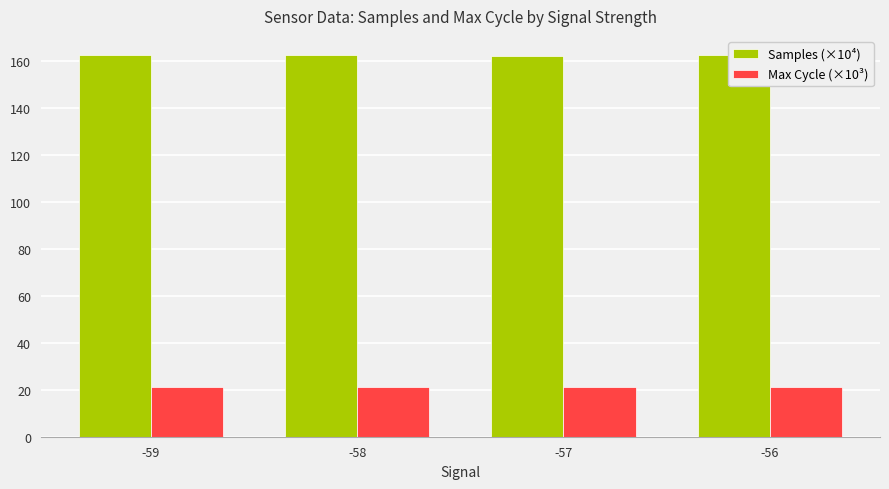

Rank the series by their average value, from highest to lowest.

Samples (×10⁴), Max Cycle (×10³)